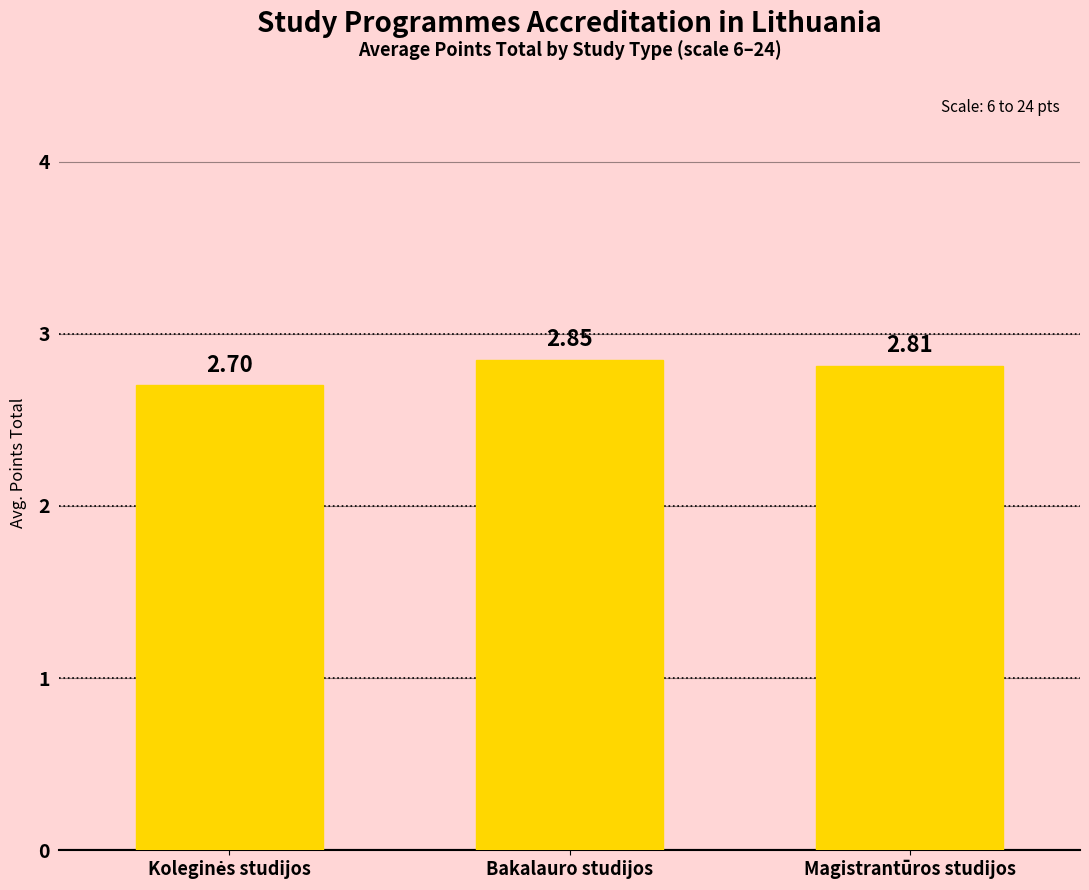

What is the label of the 2nd bar from the right?

Bakalauro studijos